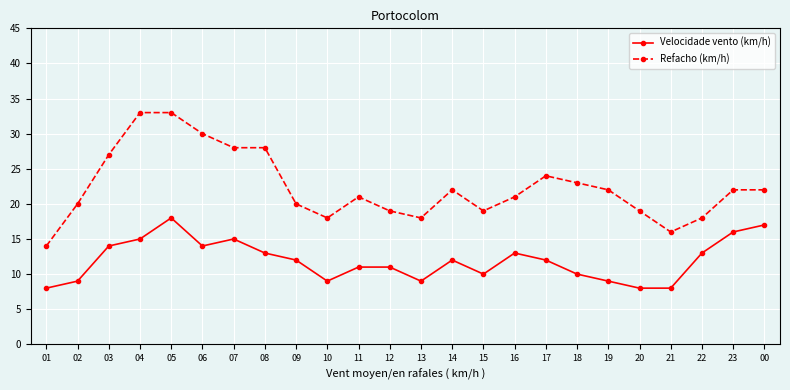

Is the value of Refacho (km/h) at 03 greater than the value of Velocidade vento (km/h) at 03?

Yes